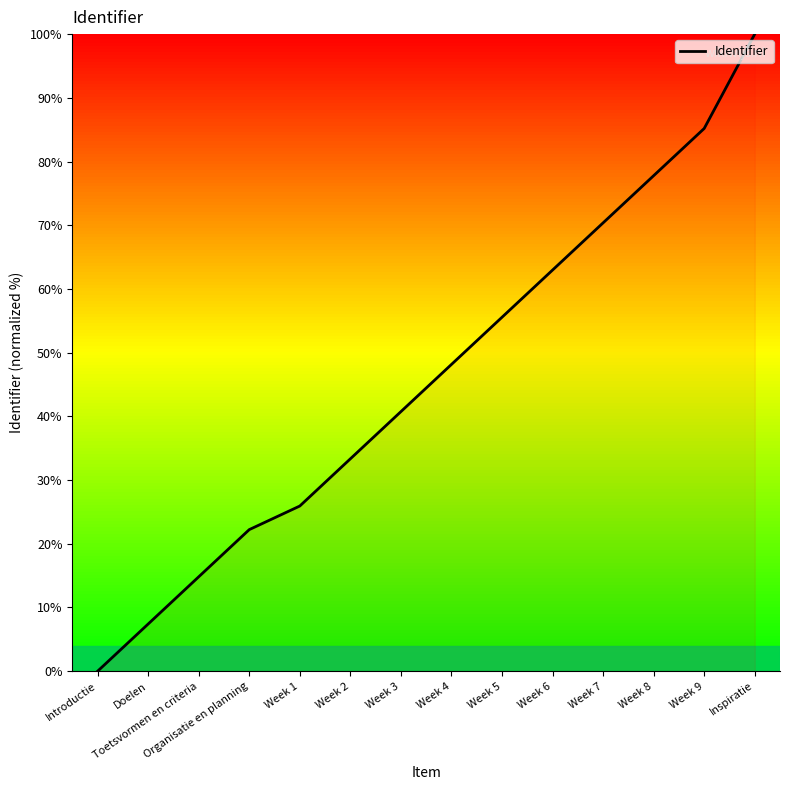

Is this an area chart (filled region under the line)?

No